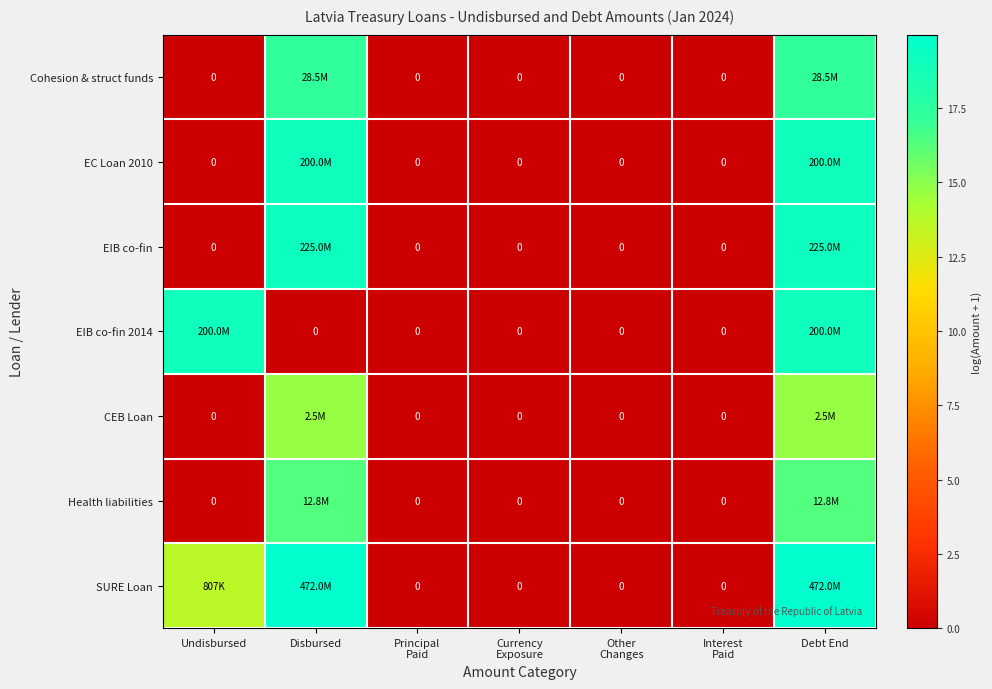

The Cohesion & struct funds series shows 17.2 at Debt End. True or false?

True